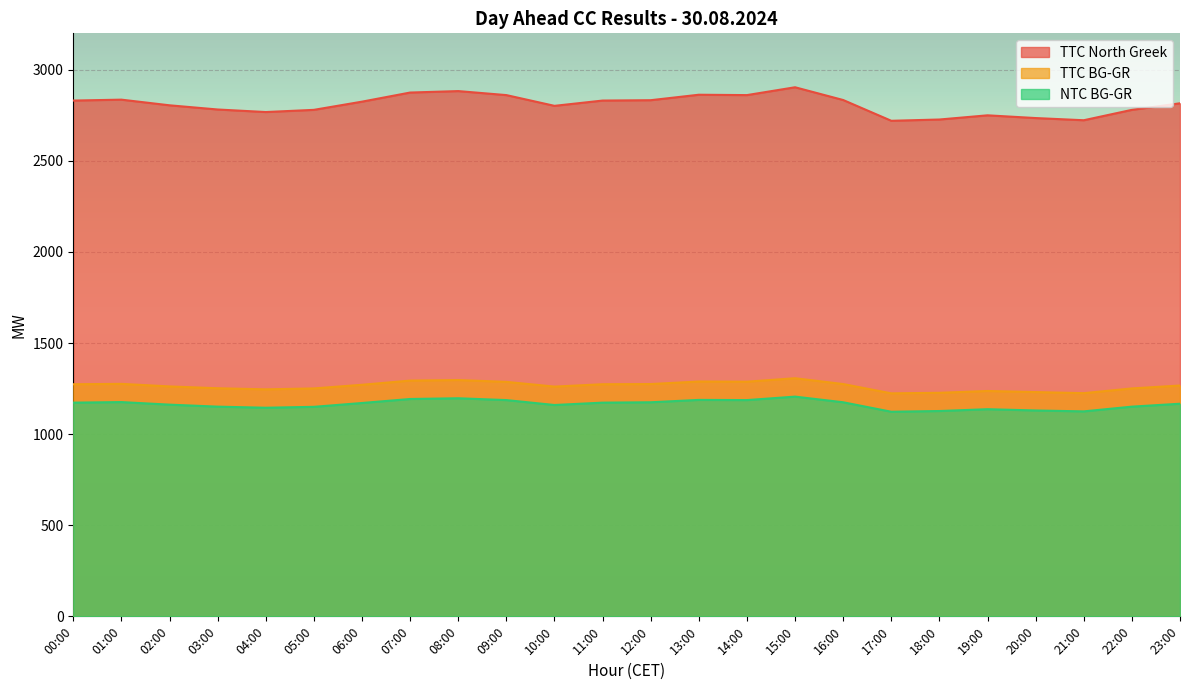

Which category has the highest value across all series?

15:00